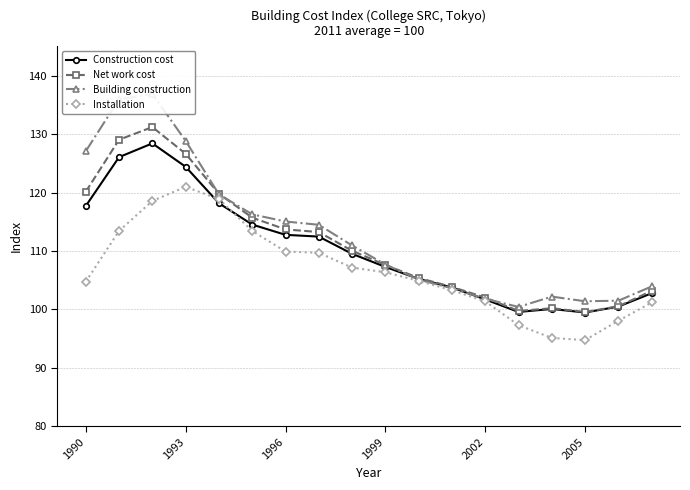

The Installation series shows 193.9 at 1993. True or false?

False